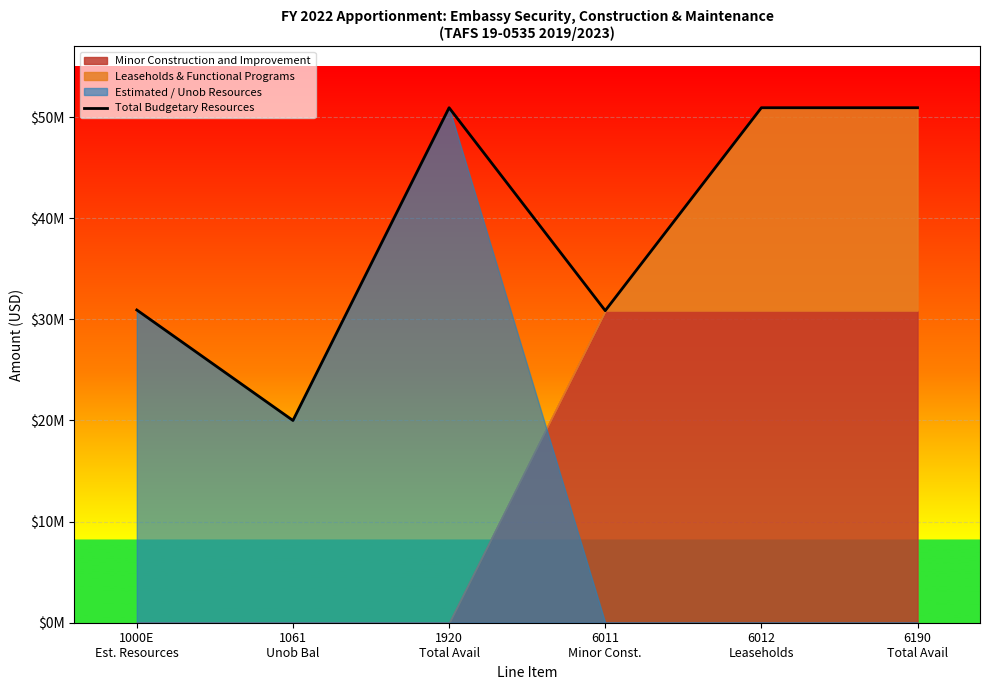

List the labels in order of value, largest first.

1920
Total Avail, 6012
Leaseholds, 6190
Total Avail, 1000E
Est. Resources, 6011
Minor Const., 1061
Unob Bal